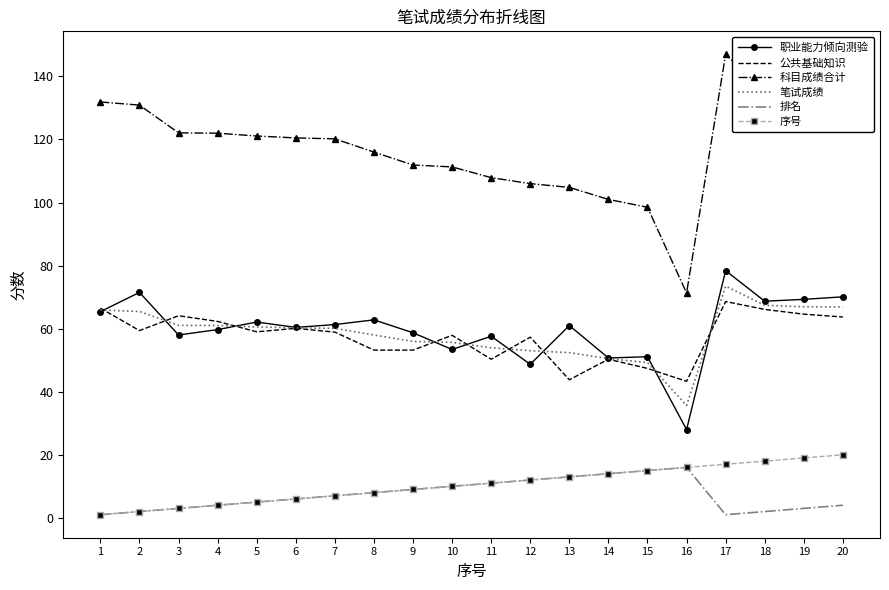

True or false: 排名 has more than 0 points higher than both neighbors.

True